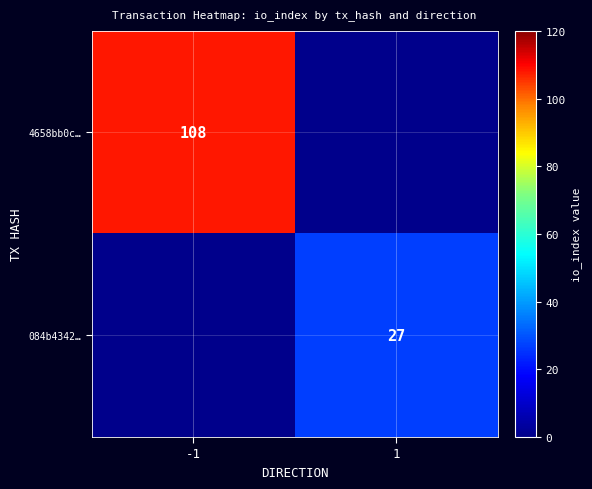

True or false: 084b4342… has a value of 27 at 1.

True